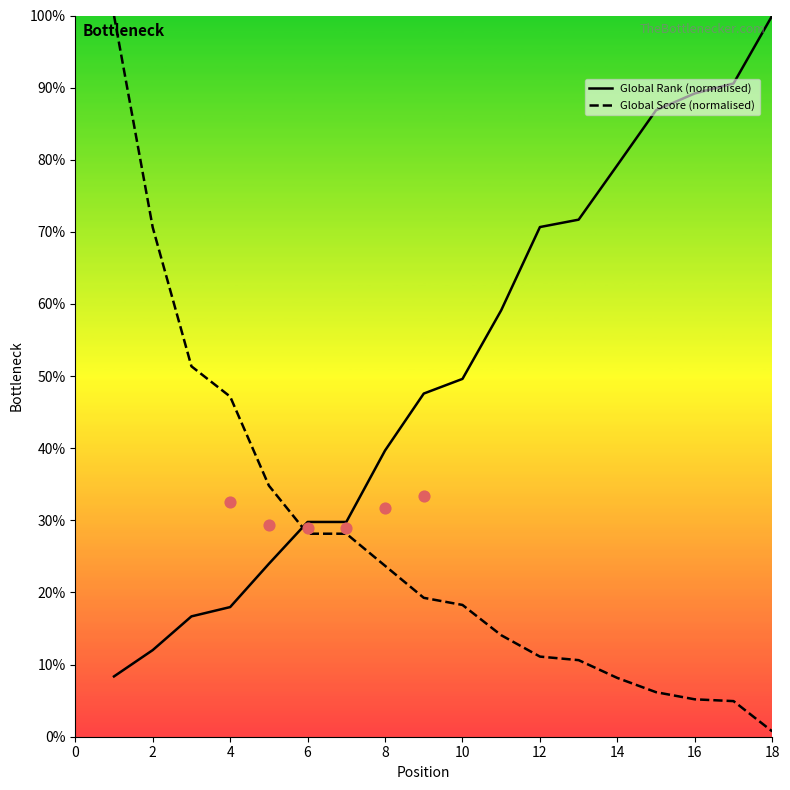

How many intersections are there between Global Score (normalised) and Global Rank (normalised)?

1